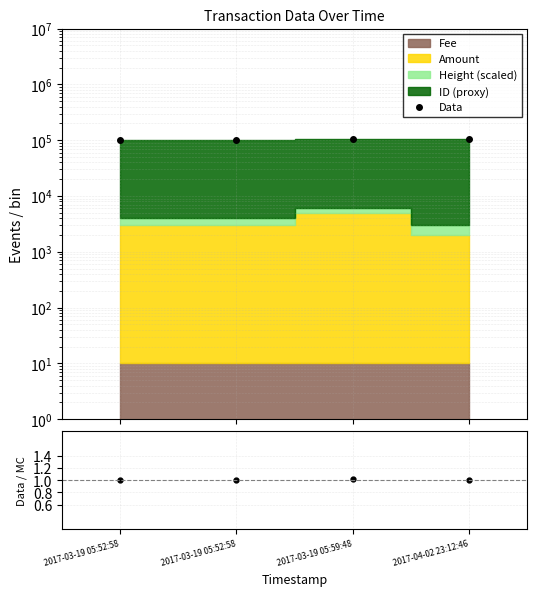

Which has a higher value, 2017-04-02 23:12:46 or 2017-03-19 05:52:58?

2017-04-02 23:12:46